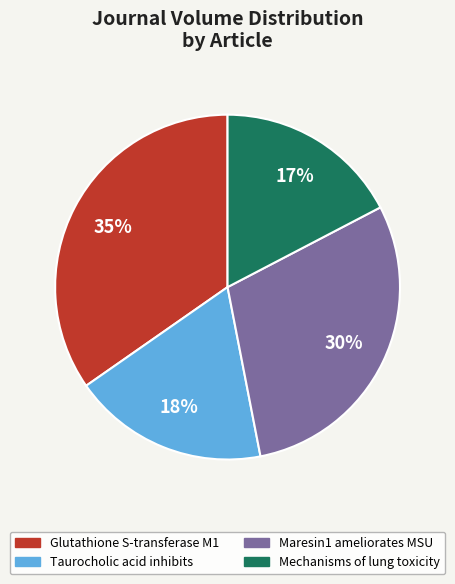

Does Maresin1 ameliorates MSU account for over 50% of the chart?

No